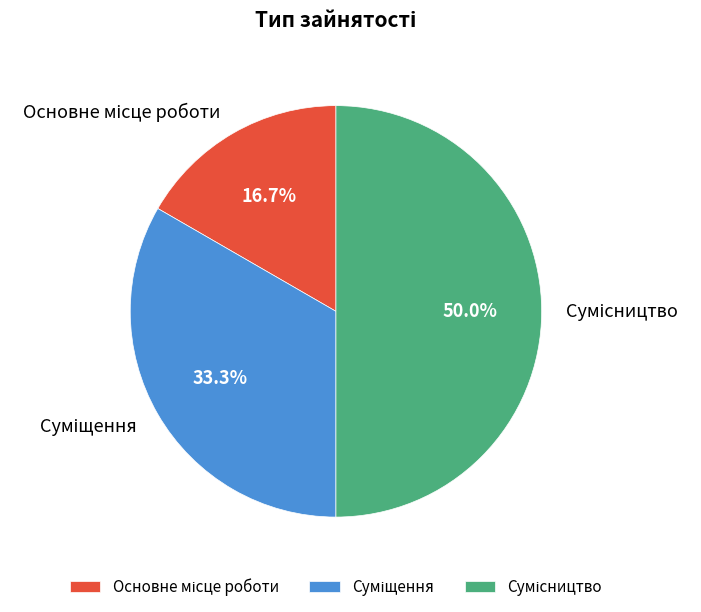

How many segments does this pie chart have?

3